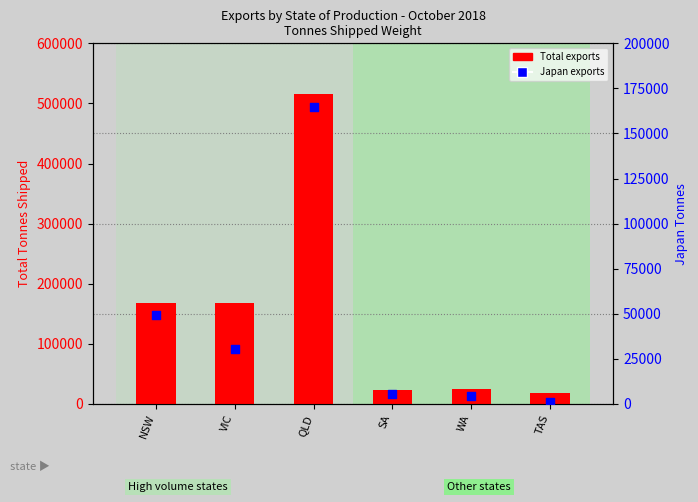

At how many categories does at least one series exceed 144853?

3